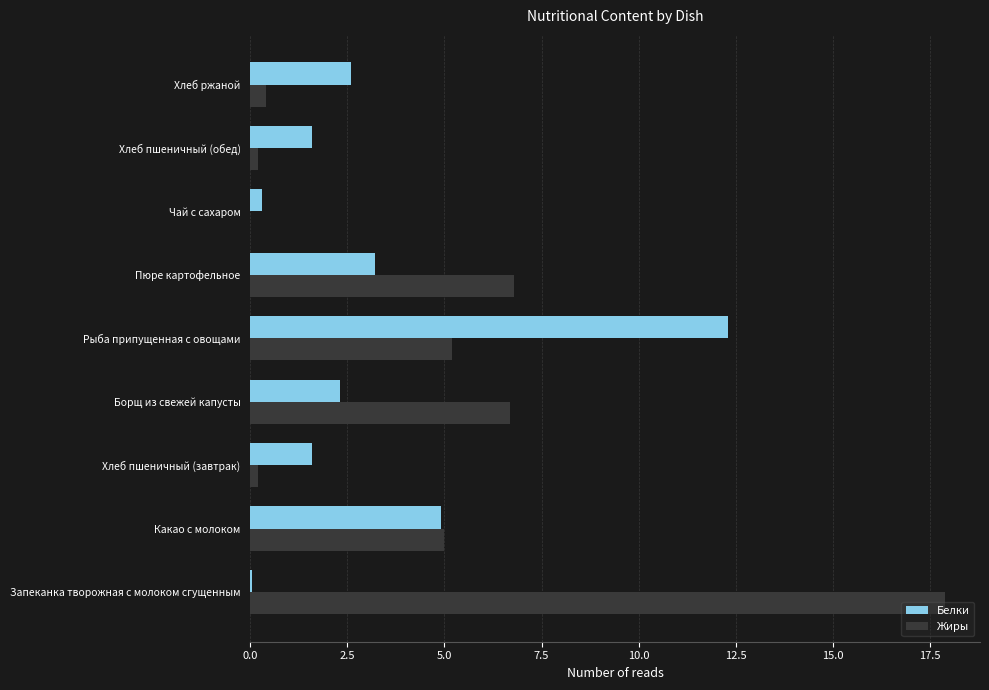

The value of Белки at Хлеб пшеничный (завтрак) is 1.6. True or false?

True